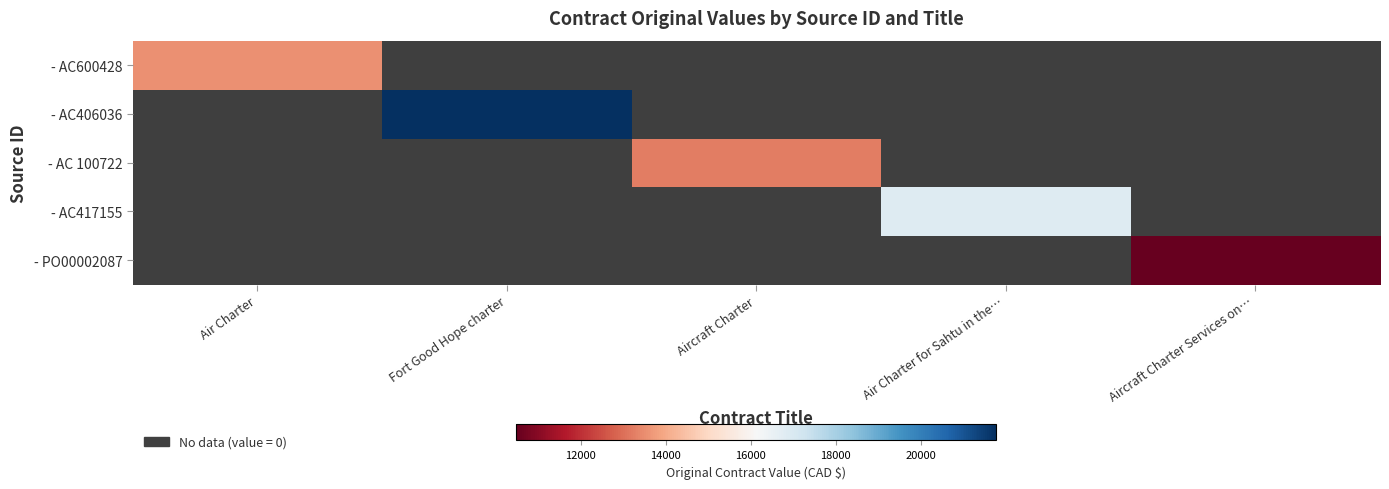

What is the smallest value displayed?

10494.7